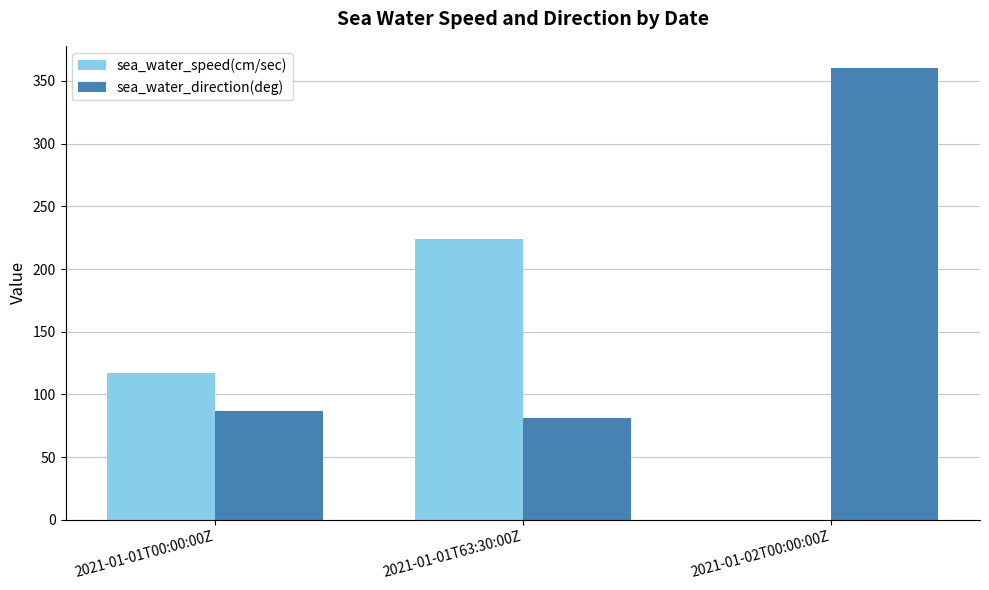

Which series changed the most between 2021-01-01T00:00:00Z and 2021-01-01T63:30:00Z?

sea_water_speed(cm/sec)